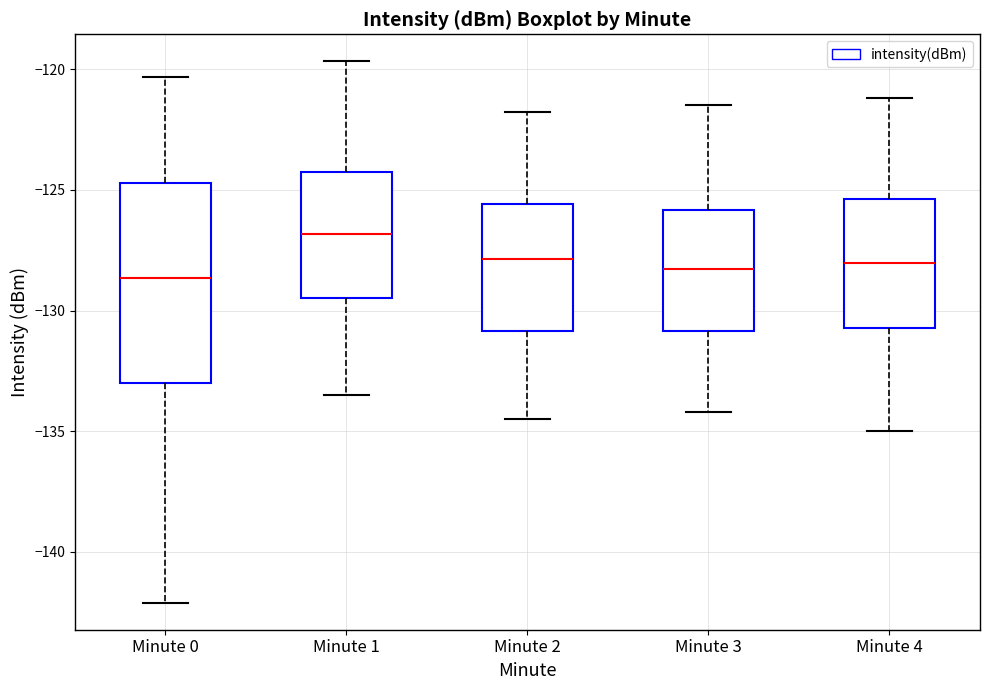

Reading left to right, read every box against the y-axis: the position of its median line, the range the box covers, and the ends of its whiskers. The values are not printed on the chart, so give them approximately, as read against the axis.

Minute 0: median -128.5, box -133.0 to -124.5, whiskers -142.0 to -120.5
Minute 1: median -127.0, box -129.5 to -124.5, whiskers -133.5 to -119.5
Minute 2: median -128.0, box -131.0 to -125.5, whiskers -134.5 to -122.0
Minute 3: median -128.5, box -131.0 to -126.0, whiskers -134.0 to -121.5
Minute 4: median -128.0, box -130.5 to -125.5, whiskers -135.0 to -121.0